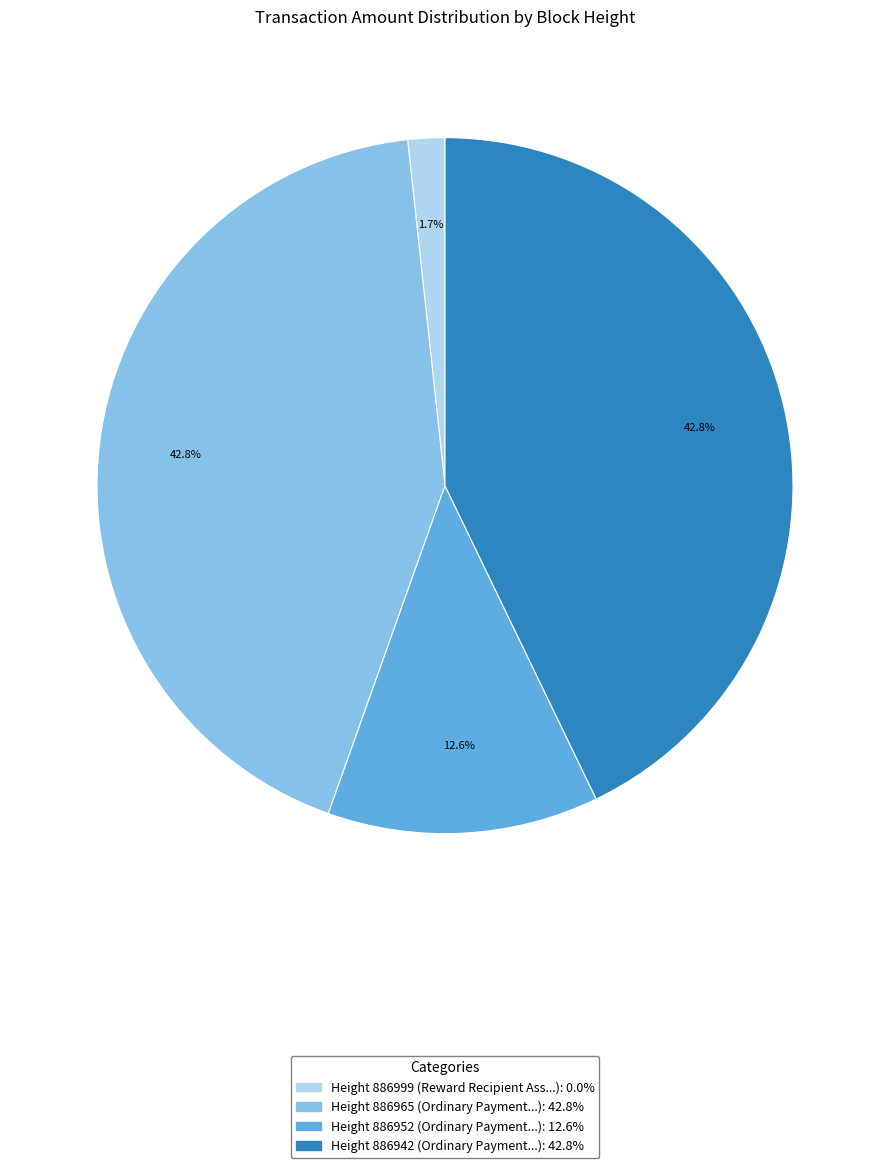

Does any single category account for the majority?

No